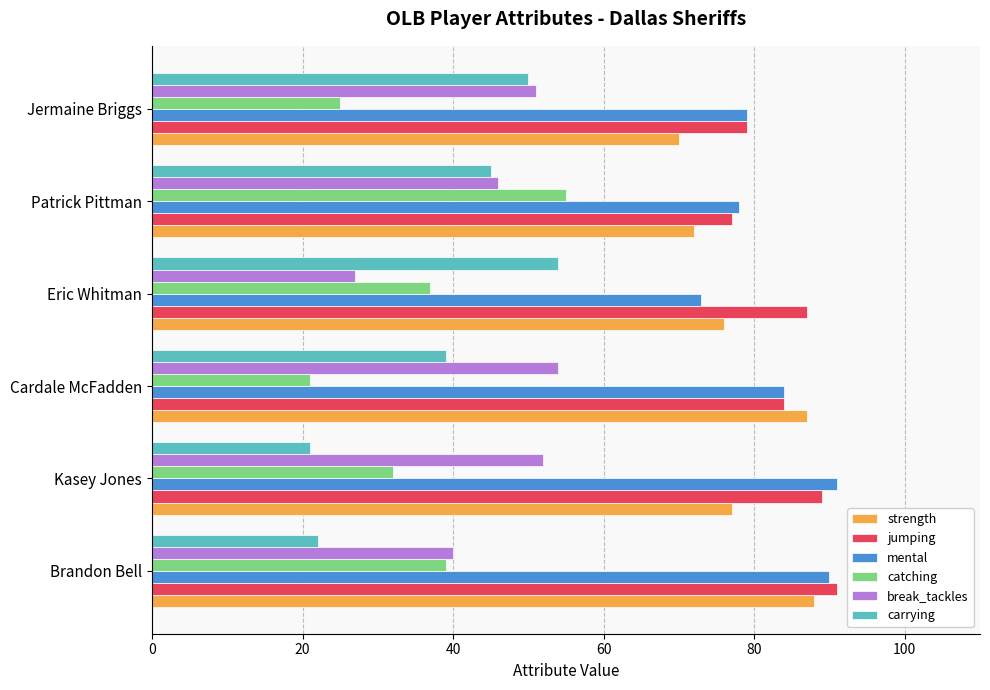

What is the spread (max minus min) of values at Brandon Bell?

69